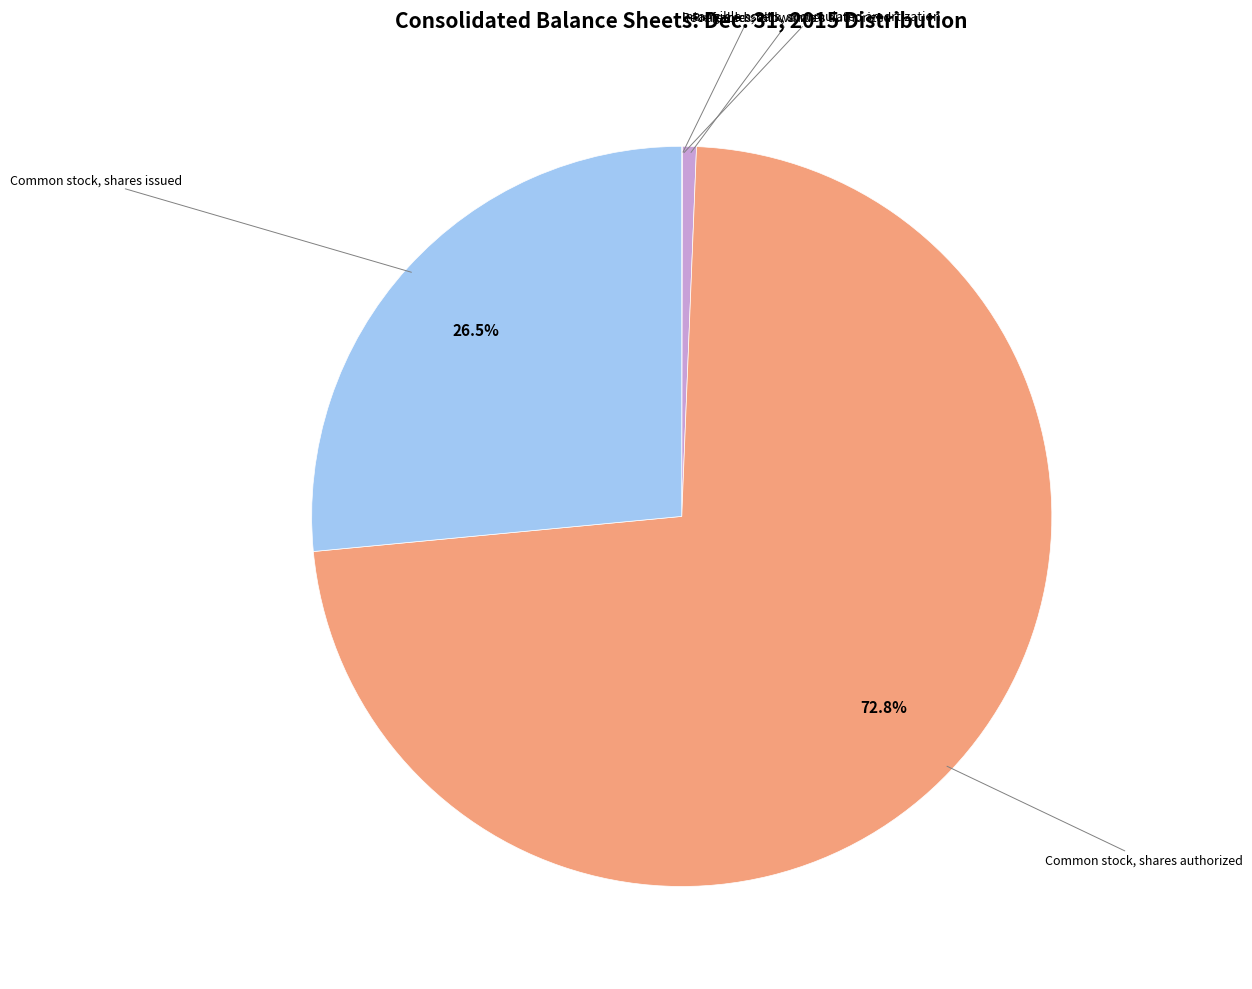

Does any single category account for the majority?

Yes